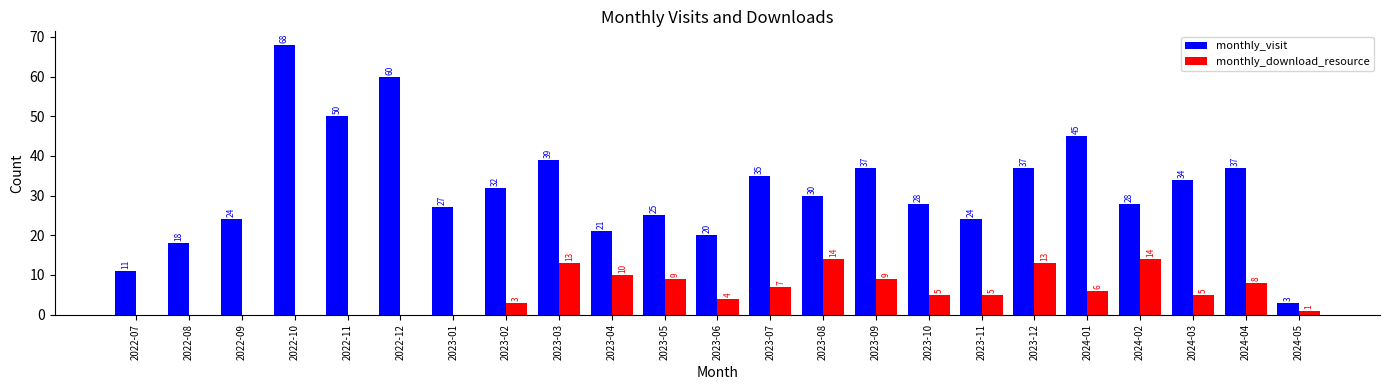

What is the maximum value for monthly_download_resource?

14